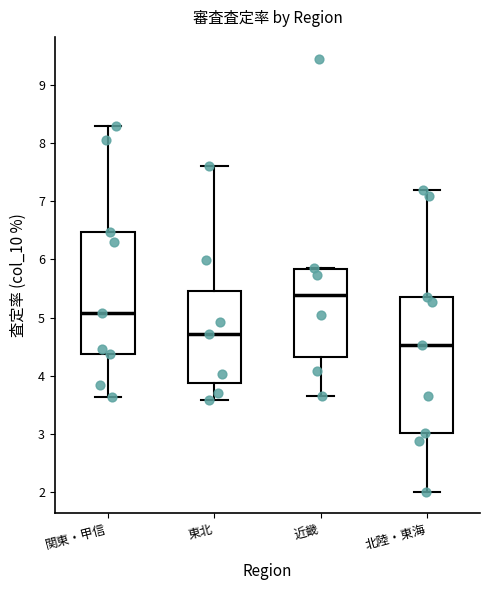

Reading left to right, read every box against the y-axis: the position of its median line, the range the box covers, and the ends of its whiskers. The values are not printed on the chart, so give them approximately, as read against the axis.

関東・甲信: median 5.1, box 4.4 to 6.5, whiskers 3.6 to 8.3
東北: median 4.7, box 3.9 to 5.5, whiskers 3.6 to 7.6
近畿: median 5.4, box 4.3 to 5.8, whiskers 3.7 to 5.9
北陸・東海: median 4.5, box 3.0 to 5.3, whiskers 2.0 to 7.2